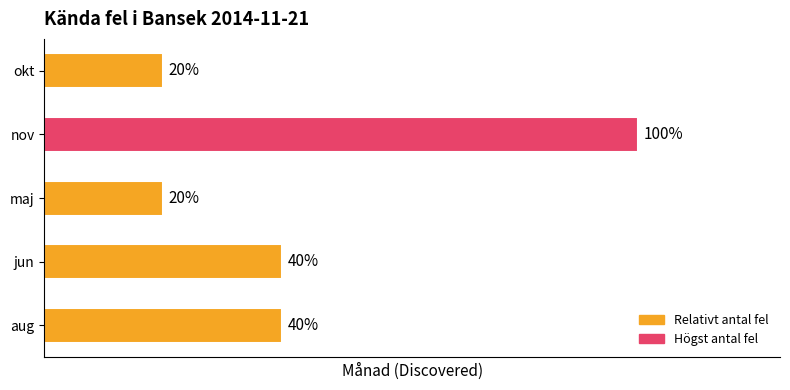

Does the chart contain any negative values?

No